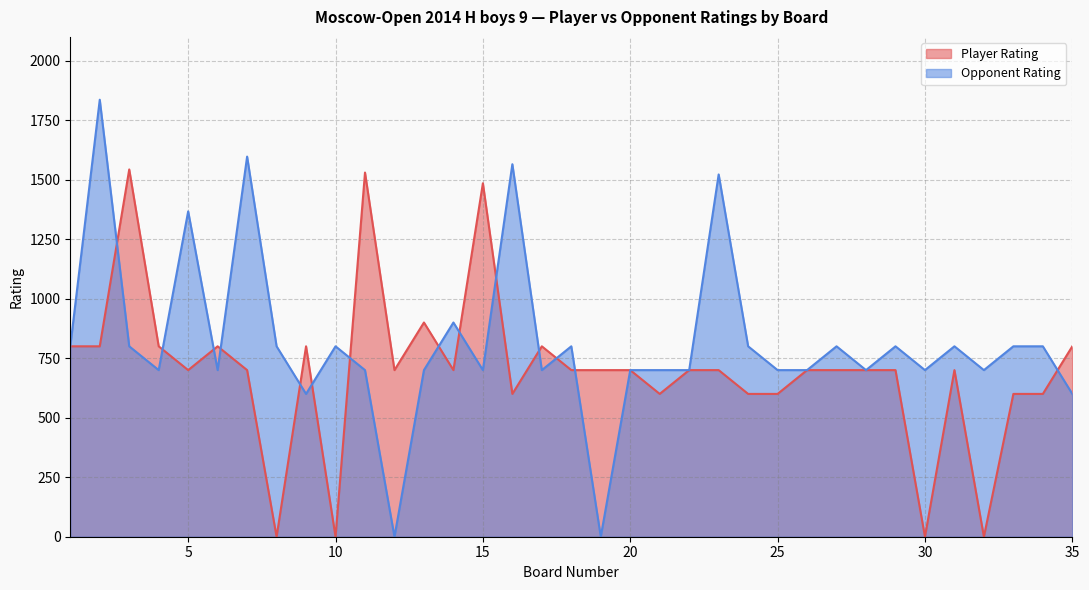

True or false: Player Rating has more than 2 interior local peaks.

True